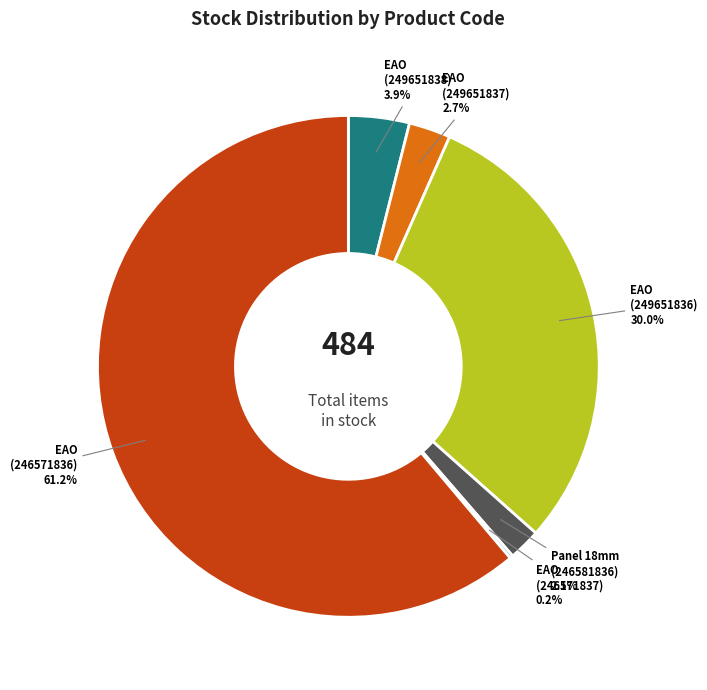

Does any single category account for the majority?

Yes